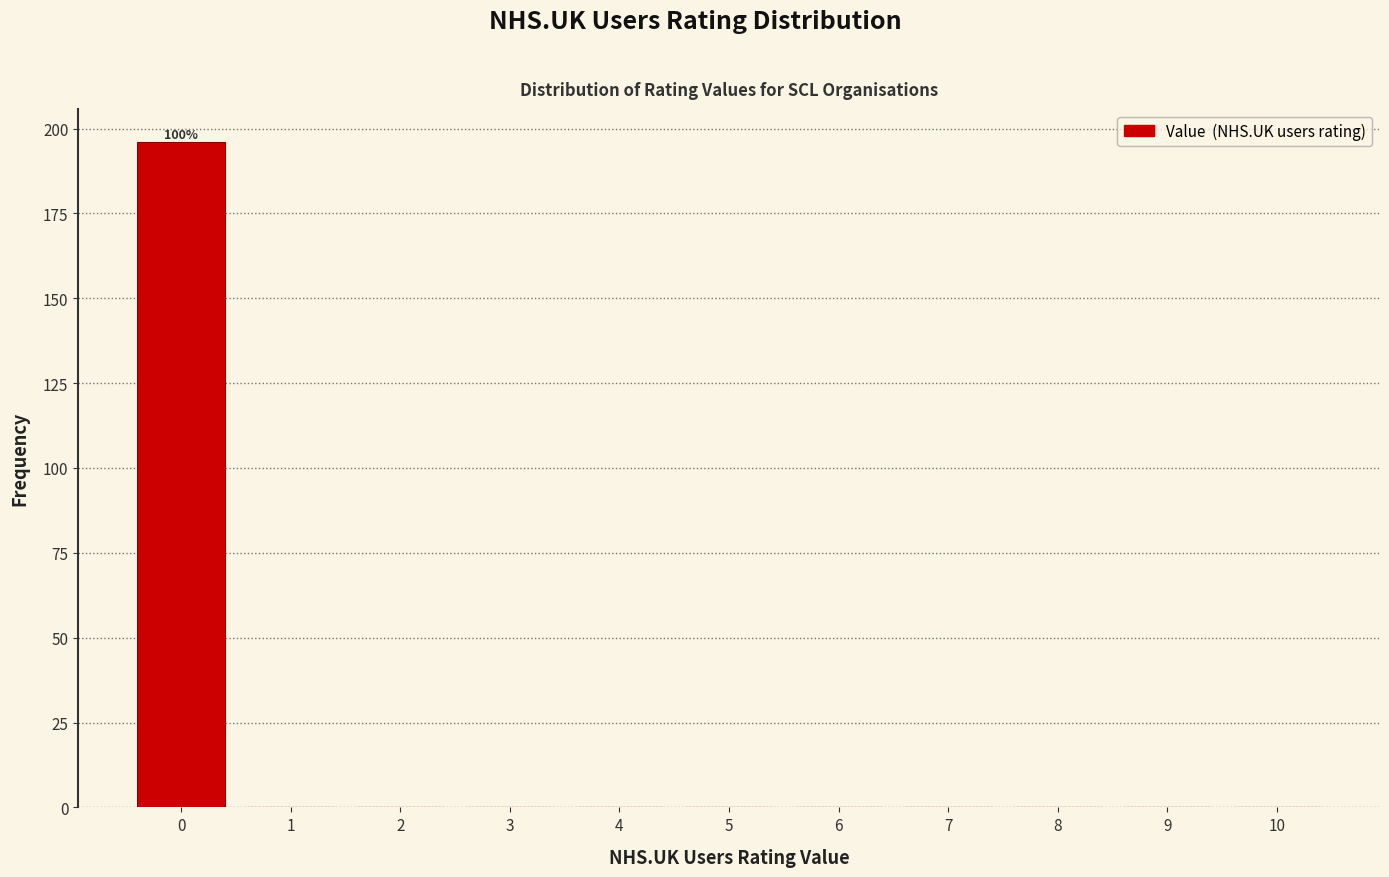

Over which range of the x-axis is the bar tallest?

-0.5 to 0.5